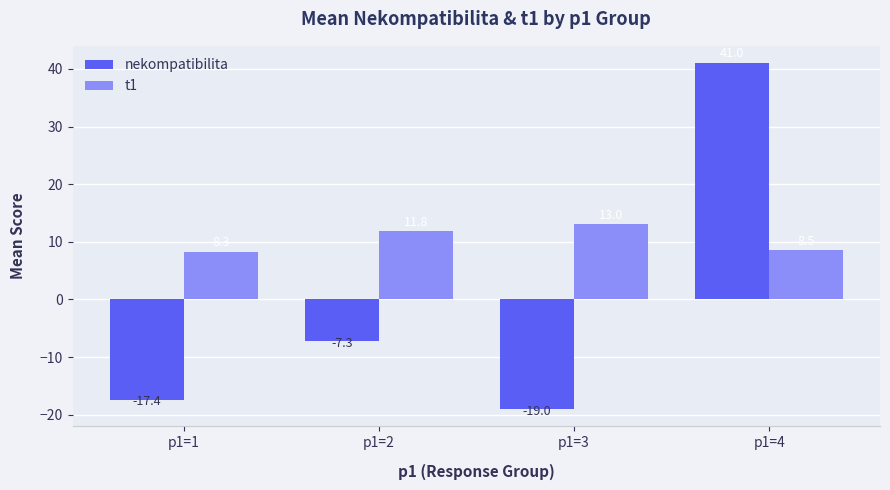

What is the spread (max minus min) of values at p1=3?

32.0